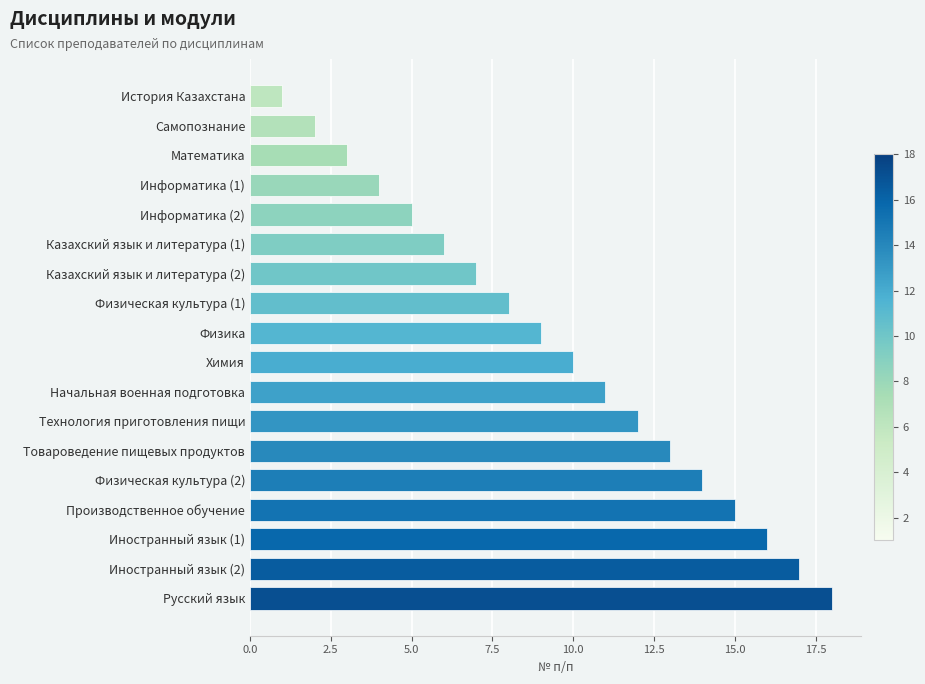

List the labels in order of value, smallest first.

История Казахстана, Самопознание, Математика, Информатика (1), Информатика (2), Казахский язык и литература (1), Казахский язык и литература (2), Физическая культура (1), Физика, Химия, Начальная военная подготовка, Технология приготовления пищи, Товароведение пищевых продуктов, Физическая культура (2), Производственное обучение, Иностранный язык (1), Иностранный язык (2), Русский язык